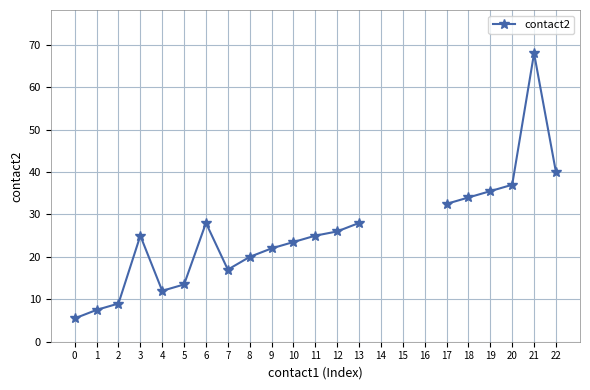

What is the sum of the values at 0 and 9?

27.5